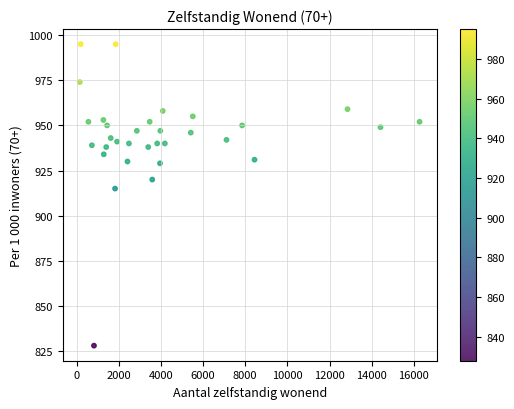

What Y value in the scatter plot is closest to 911?

915